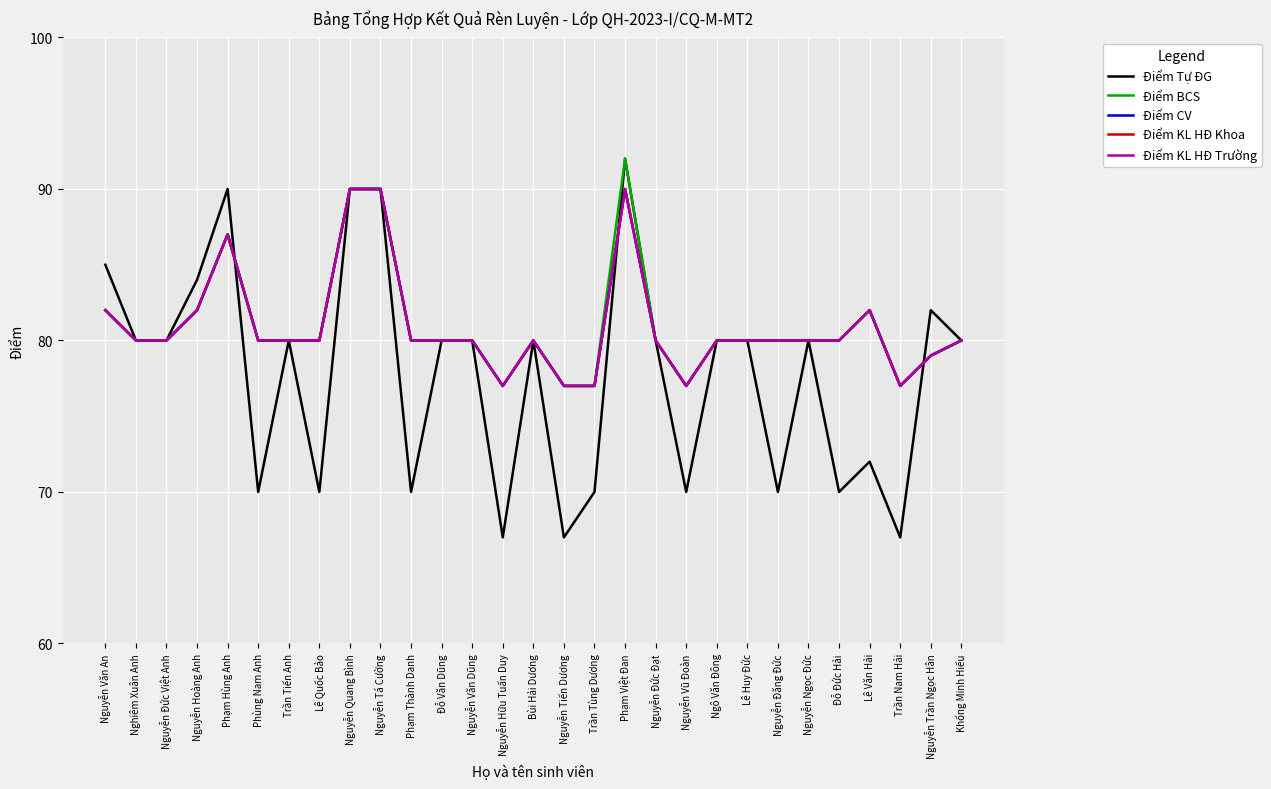

Which category has the highest value across all series?

Phạm Việt Đan